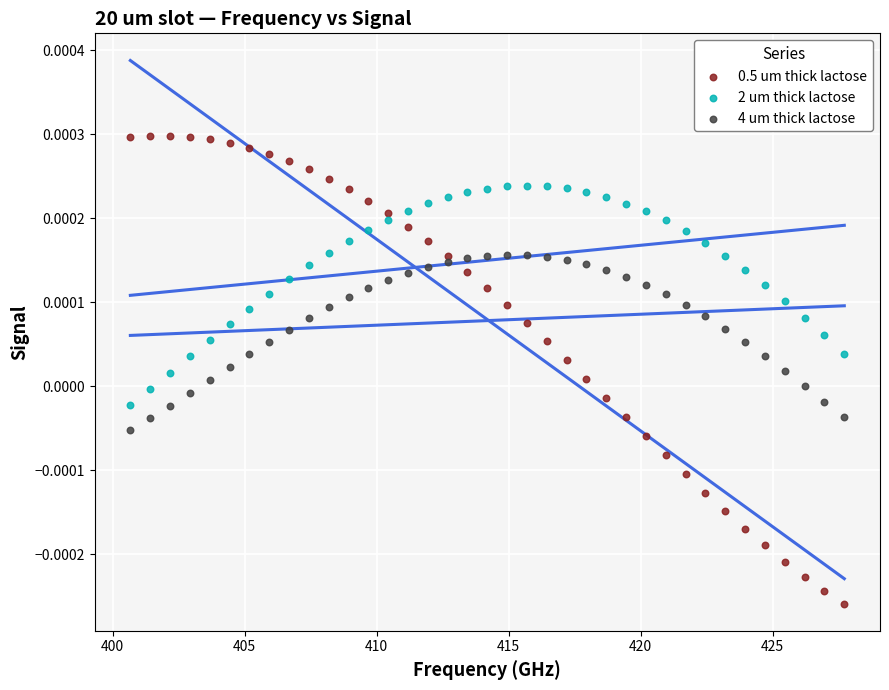

Which series reaches the minimum Y coordinate?

0.5 um thick lactose